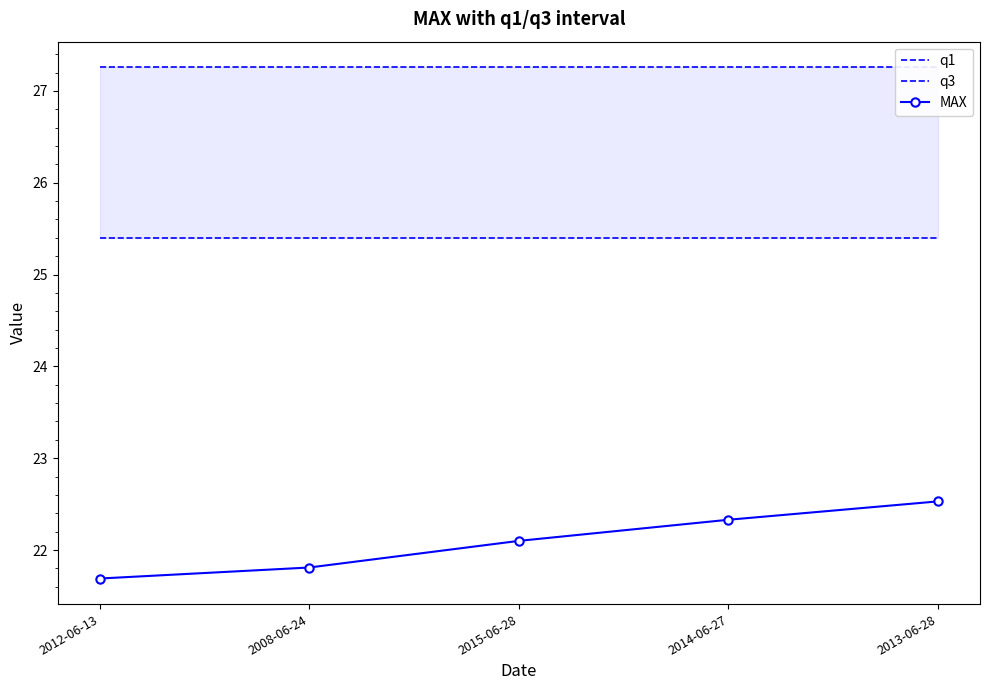

What is the difference between the MAX values at 2014-06-27 and 2008-06-24?

0.5